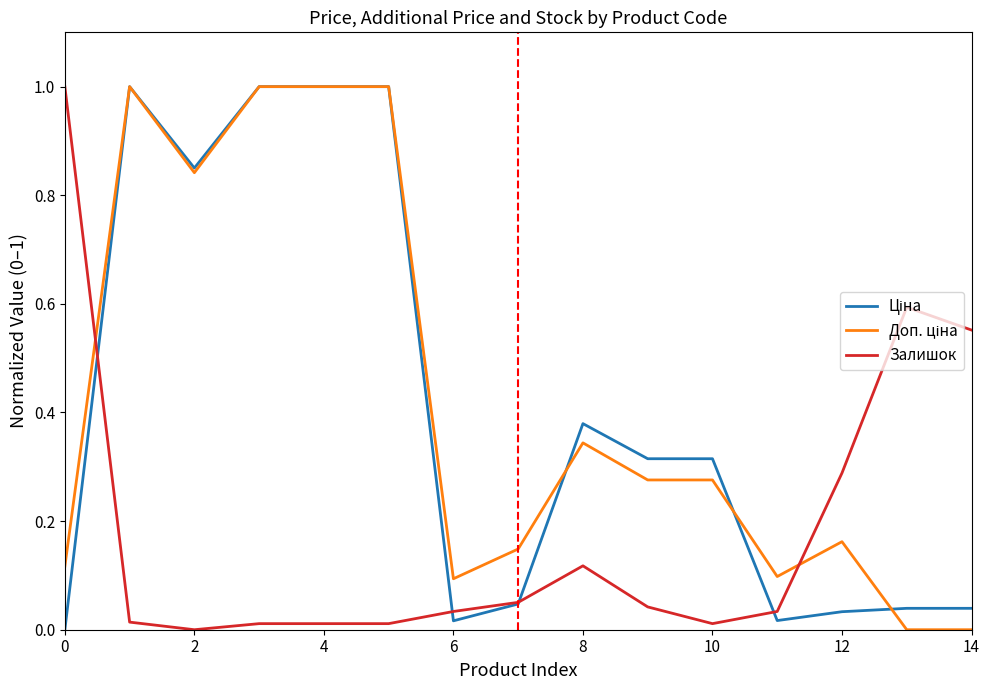

What are all the series names shown in the legend?

Ціна, Доп. ціна, Залишок